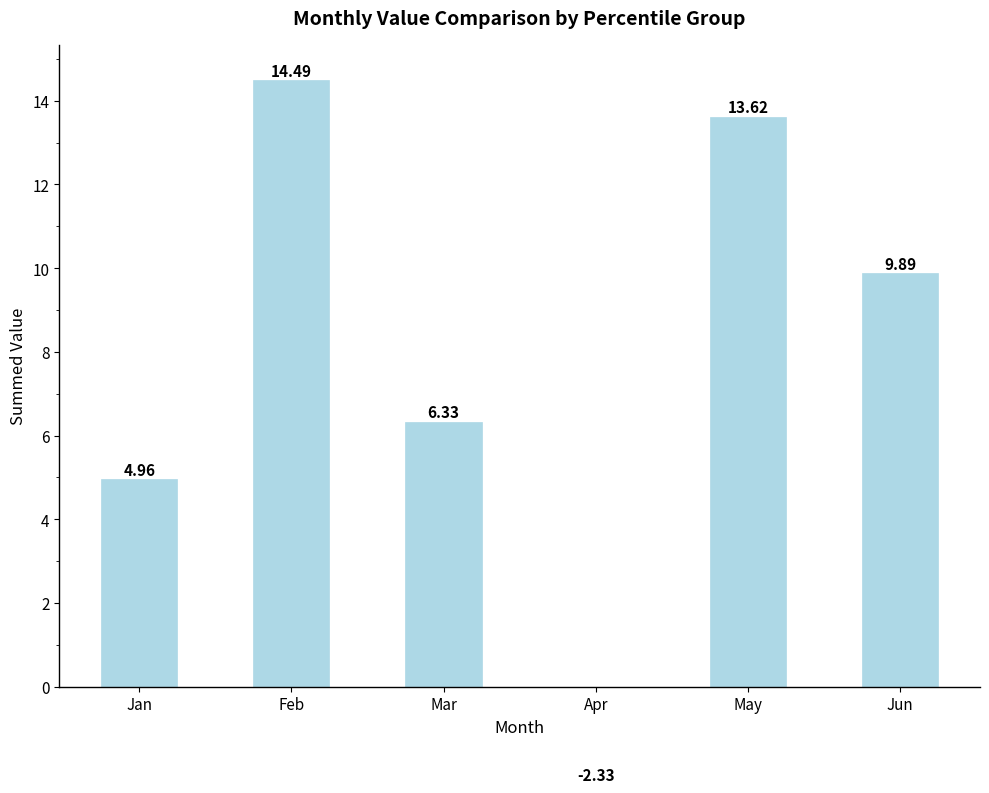

Reading right to left, extract all data points from this chart.

Jun=9.9	May=13.6	Apr=-2.3	Mar=6.3	Feb=14.5	Jan=5.0